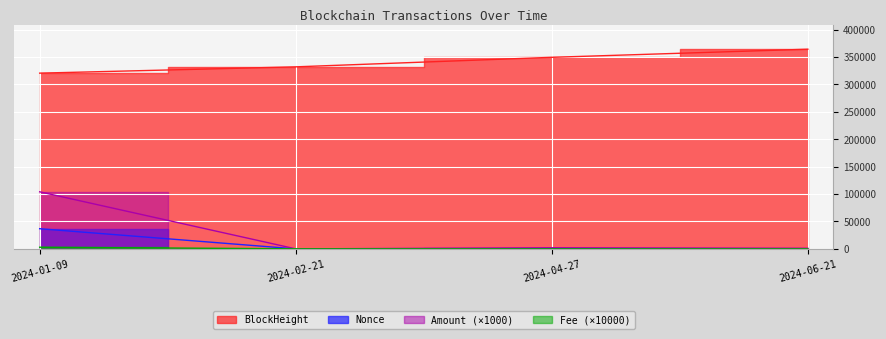

Where is BlockHeight nearest to the value 342385?

2024-04-27